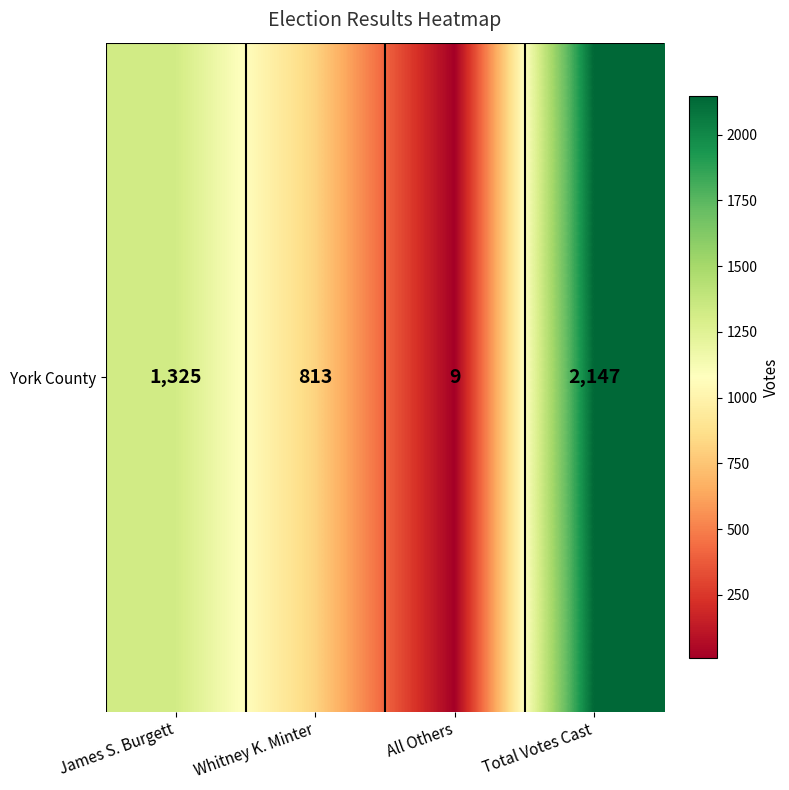

How many categories are shown in the chart?

4